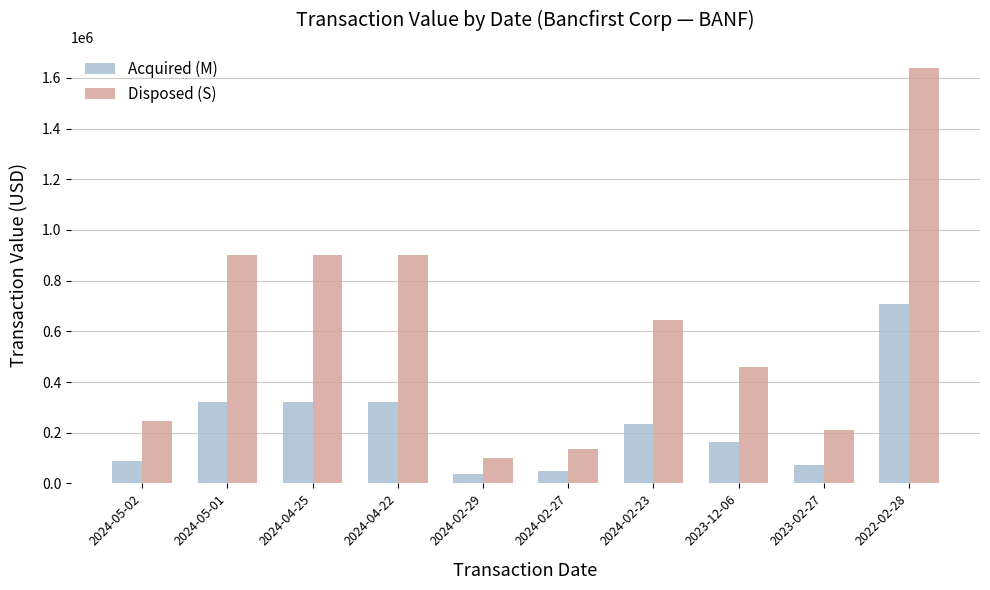

Rank the series by their maximum value, from highest to lowest.

Disposed (S), Acquired (M)